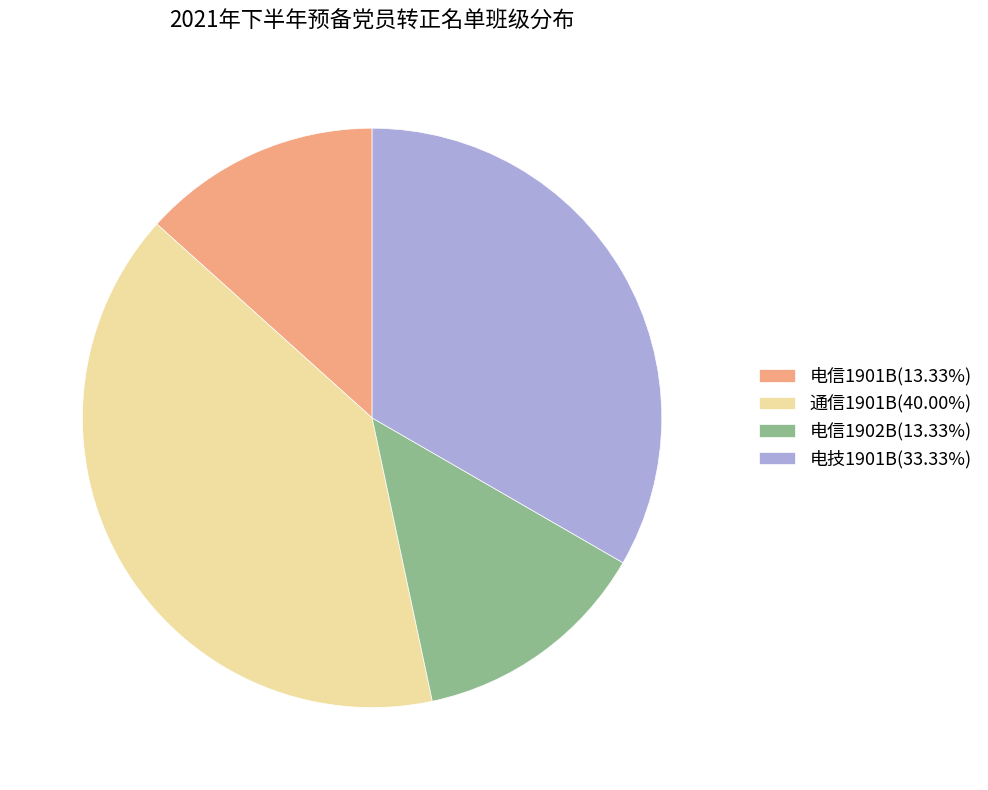

What is the ratio of the value at 电信1901B(13.33%) to the value at 通信1901B(40.00%)?

0.3